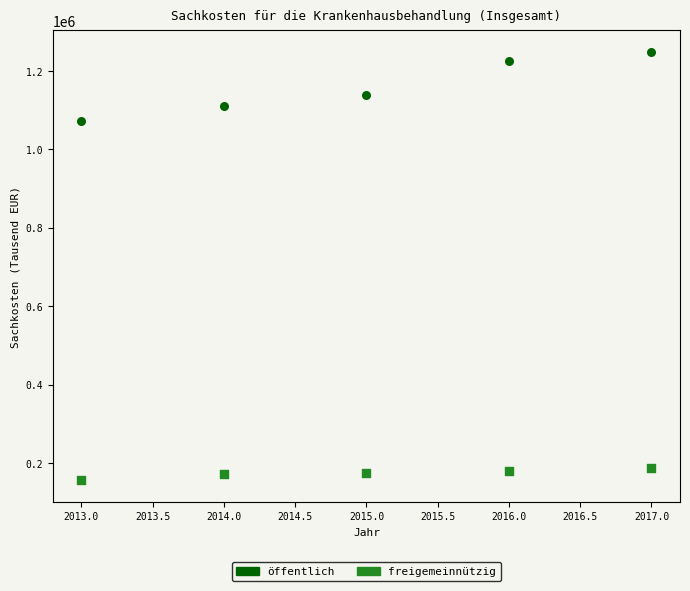

Across all data points, what is the range of X values (max minus min)?

4.0